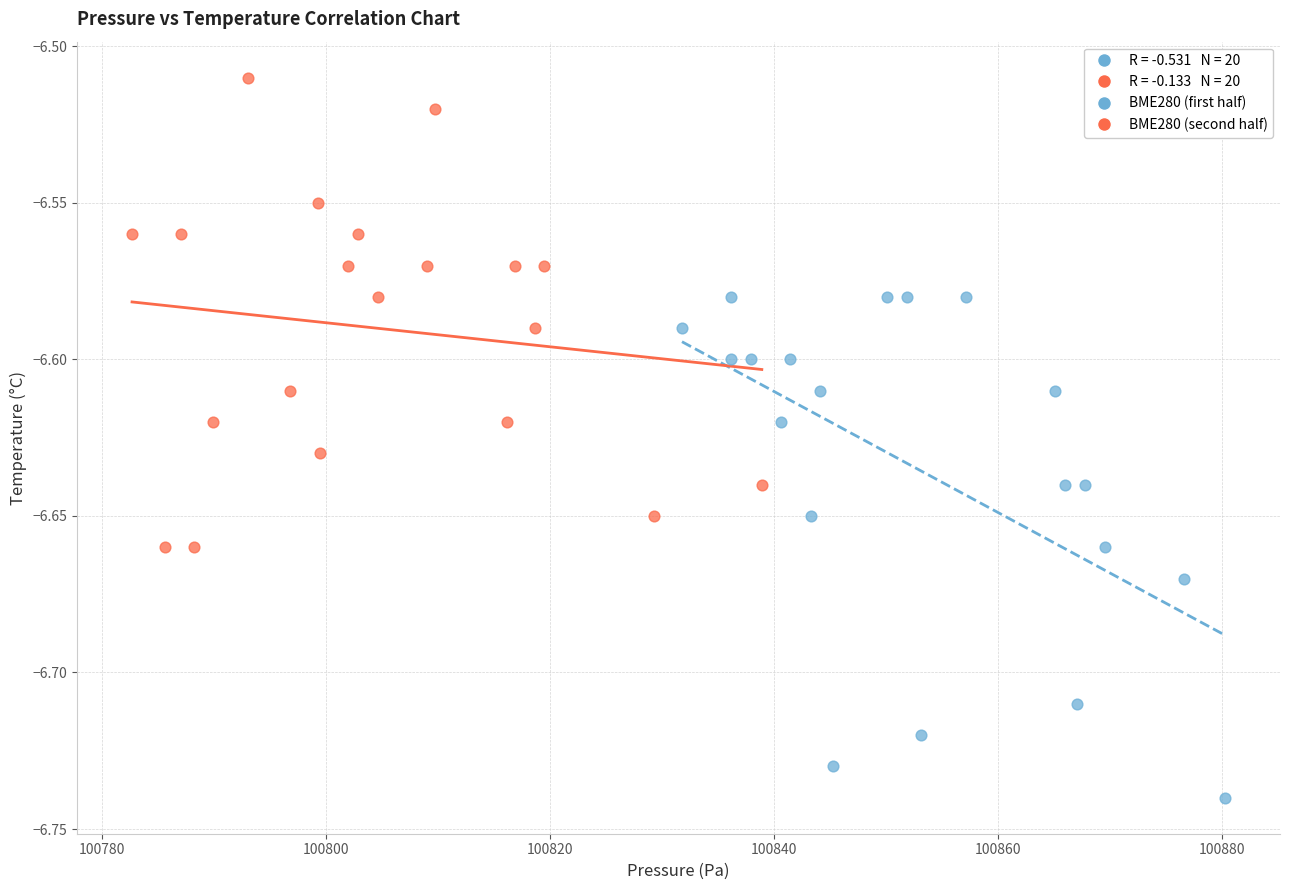

Which series contains the lowest Y value?

BME280 (first half)